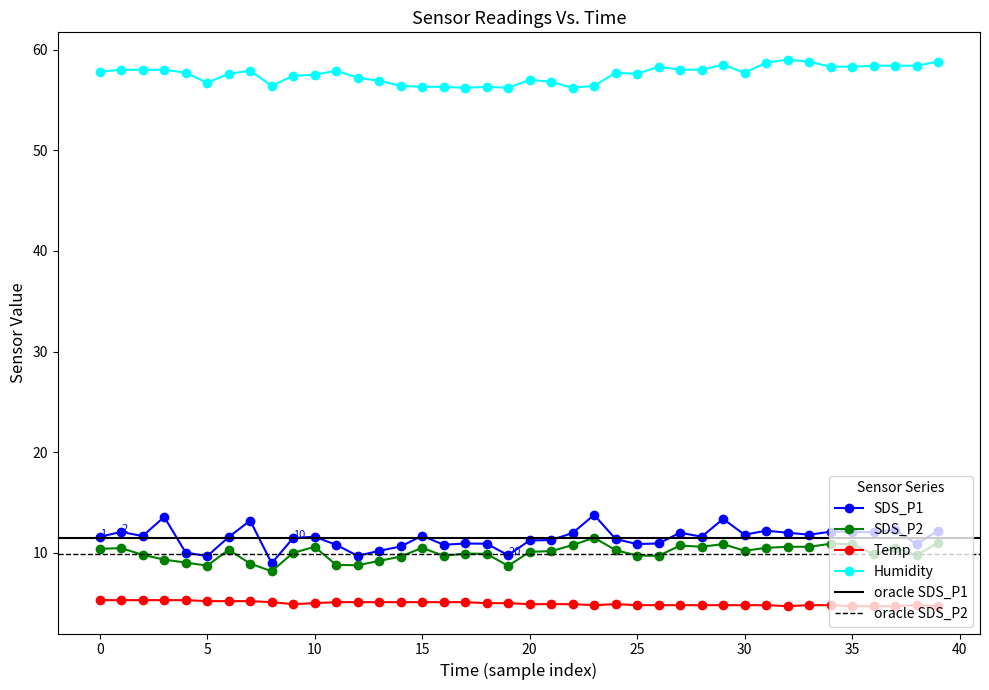

True or false: Humidity has a value of 57.5 at 10.

True